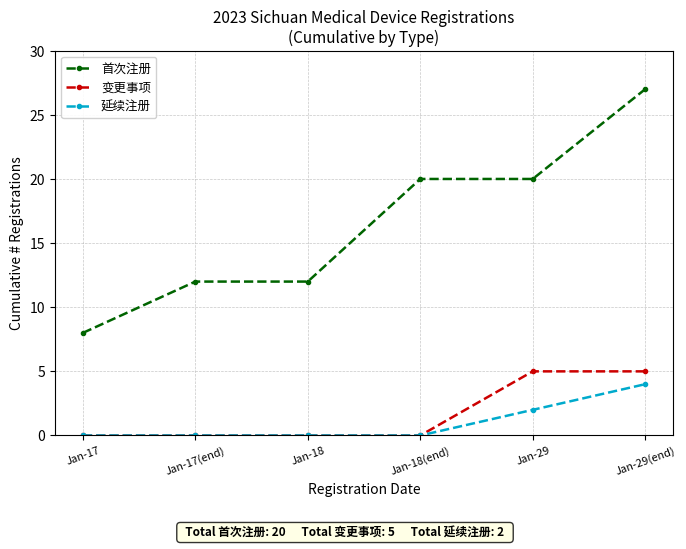

Is it true that 延续注册 equals 0 at Jan-18(end)?

True